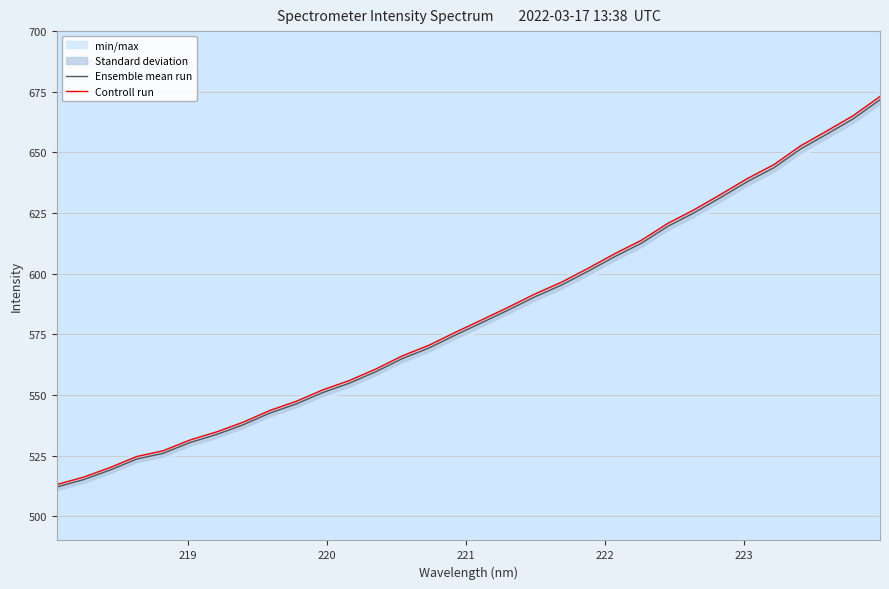

Which series has the largest total across all categories?

Controll run